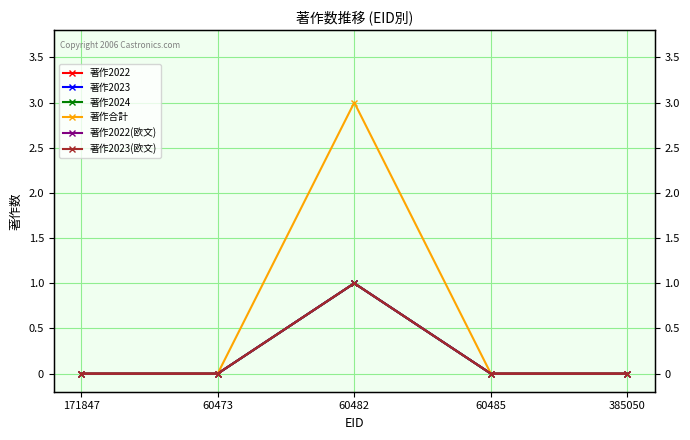

What are all the series names shown in the legend?

著作2022, 著作2023, 著作2024, 著作合計, 著作2022(欧文), 著作2023(欧文)